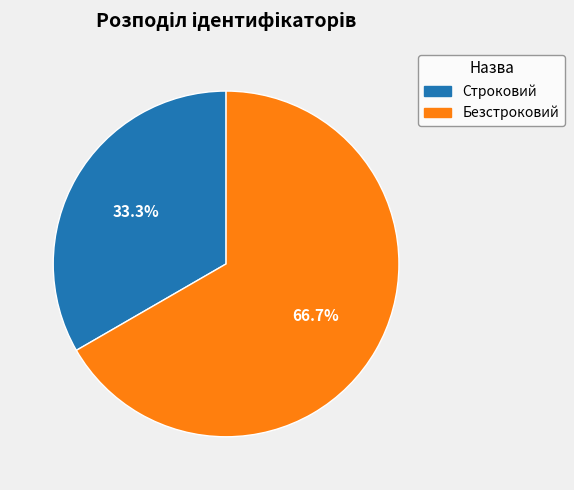

To the nearest percent, what is the difference between the largest and smallest slice percentages?

33%